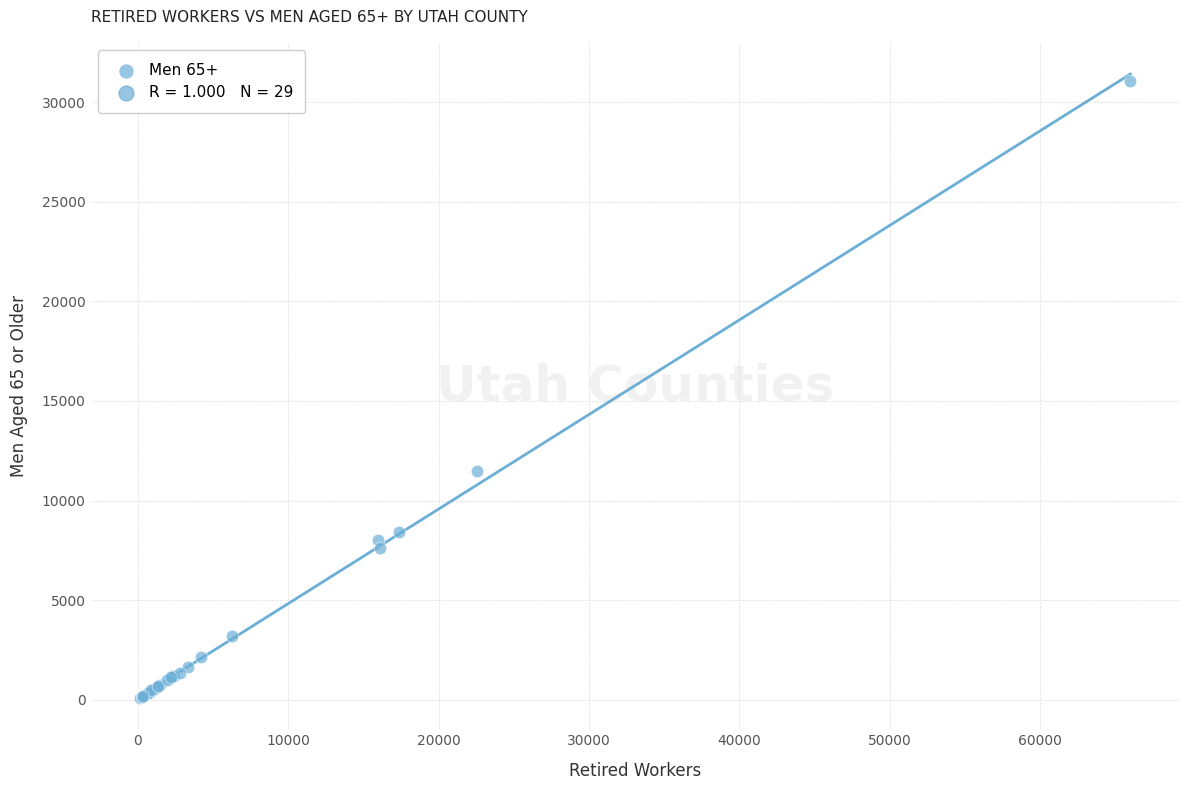

What Y value in the scatter plot is closest to 15585?

11470